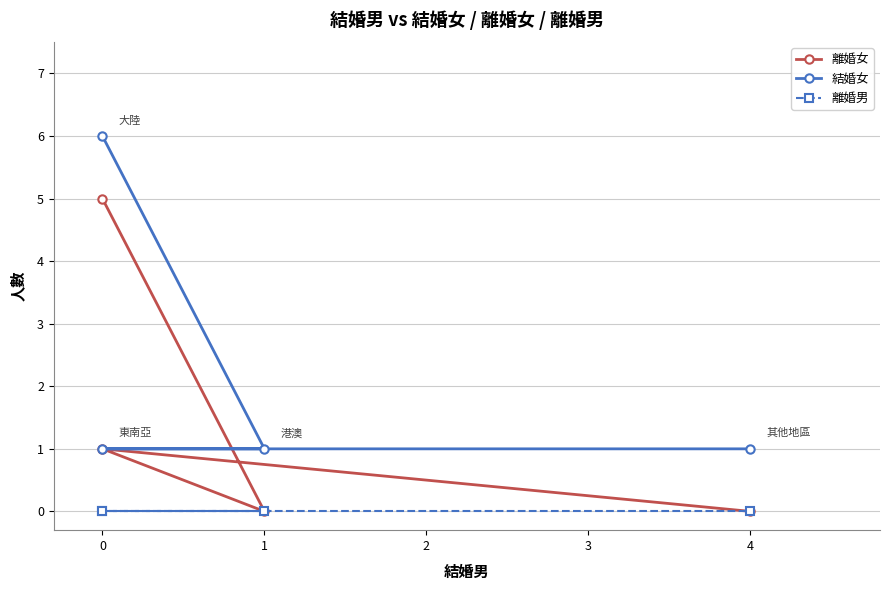

Does the chart have visible grid lines?

Yes